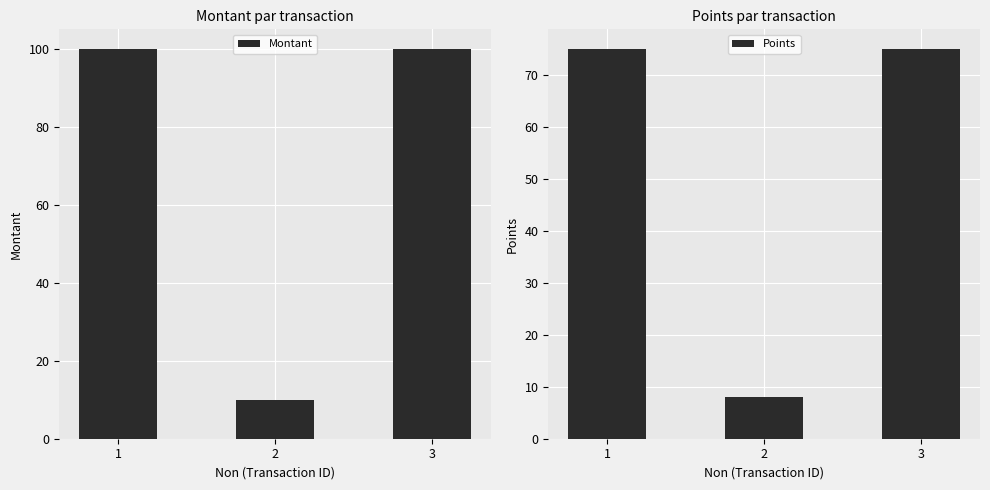

Rank the series by their average value, from lowest to highest.

Points, Montant